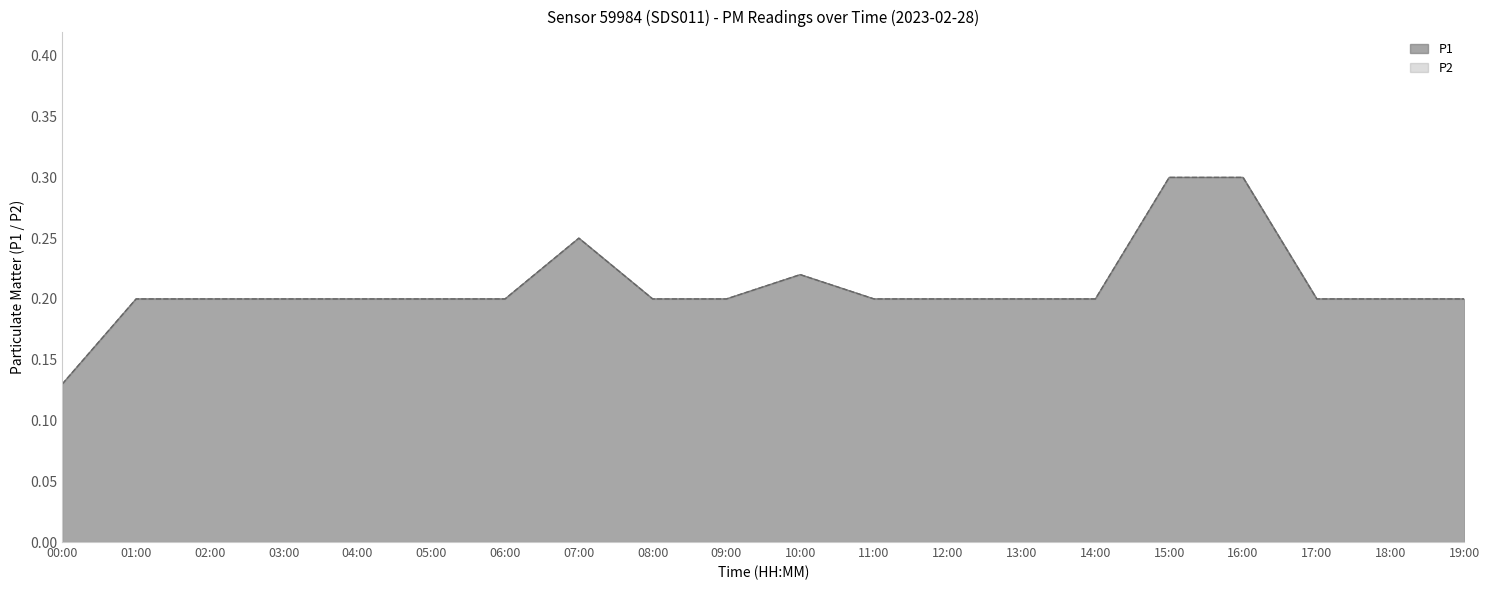

True or false: P1 has more than 1 interior local peaks.

True